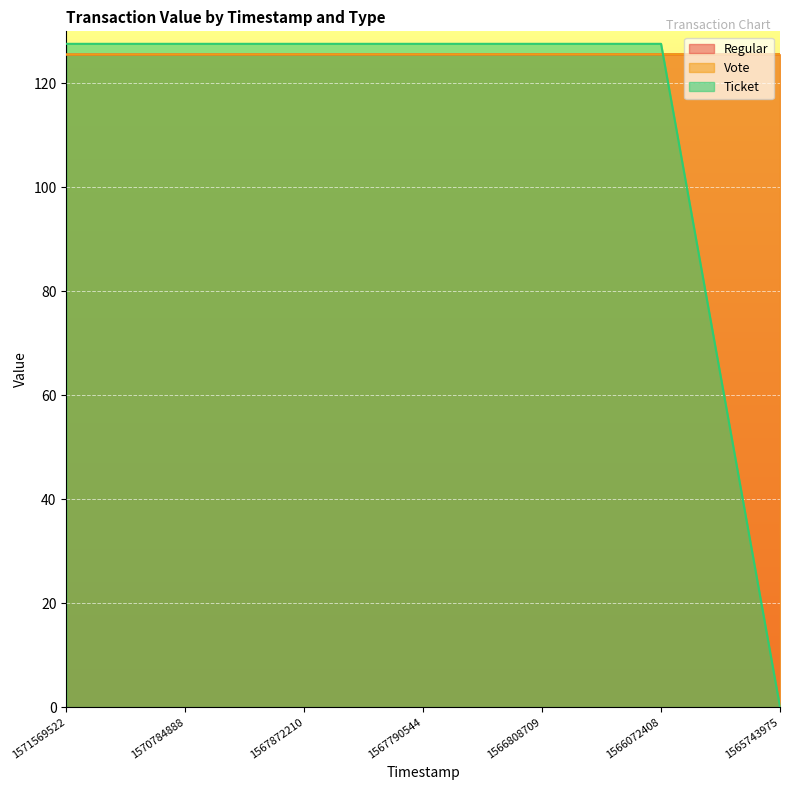

Which has a higher value, 1570784888 or 1566072408?

1566072408